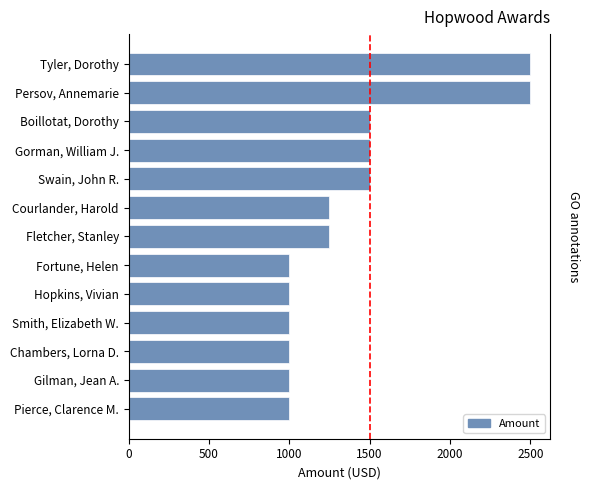

What is the difference between the second highest and minimum values?

1500